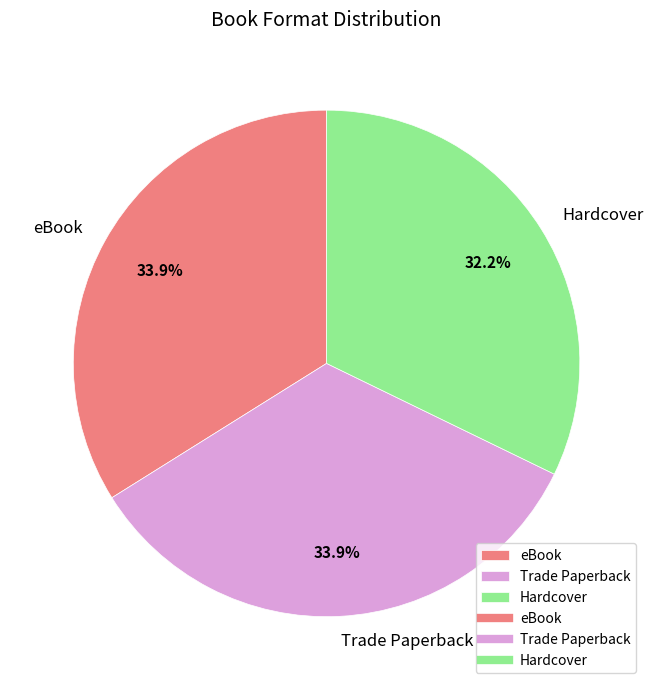

True or false: Hardcover accounts for 23% of the total.

False